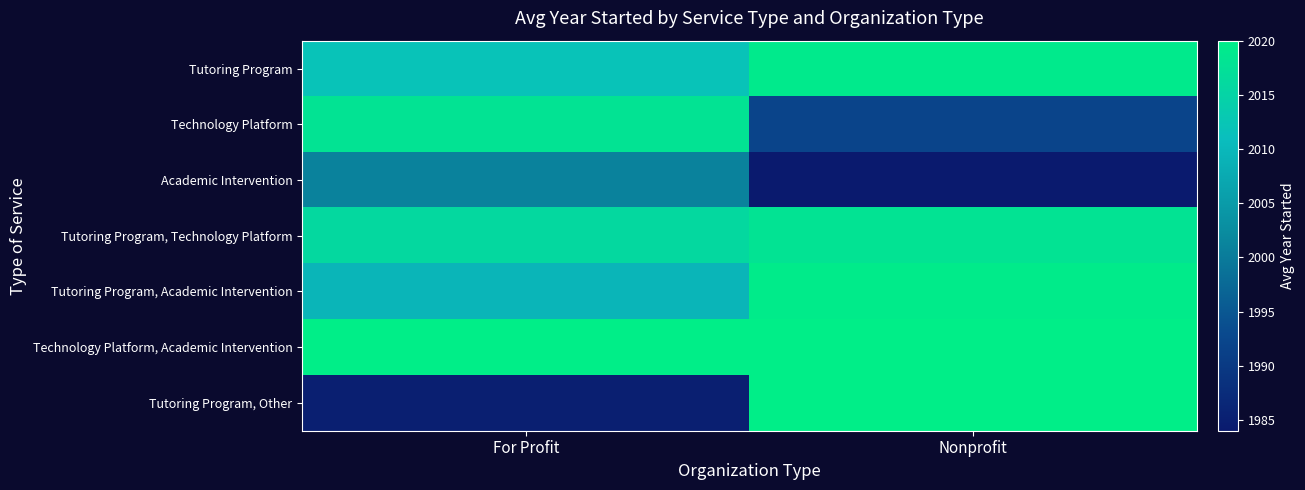

Which has a higher value, Nonprofit or For Profit?

Nonprofit